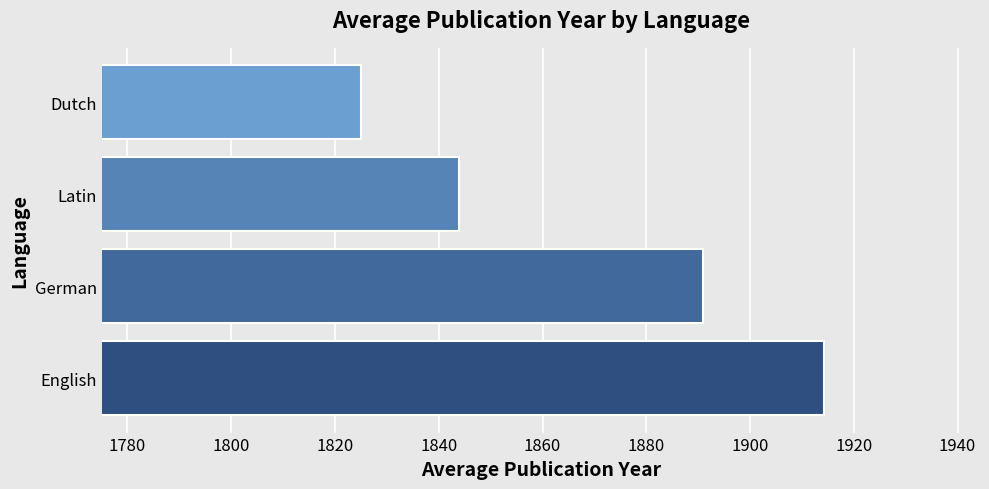

The chart shows a value of 1891.0 at German. True or false?

True